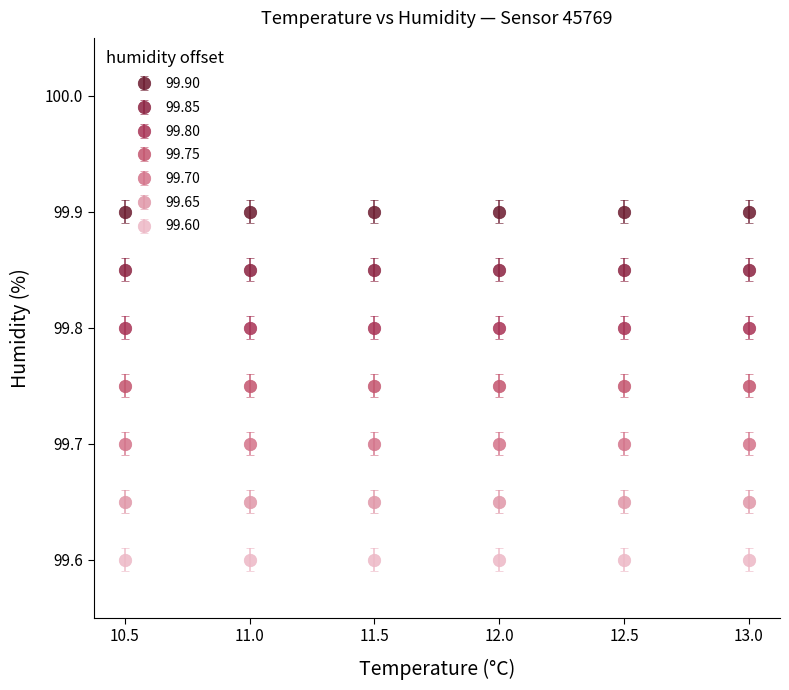

What is the difference between the highest and lowest values at 12.0?

0.3